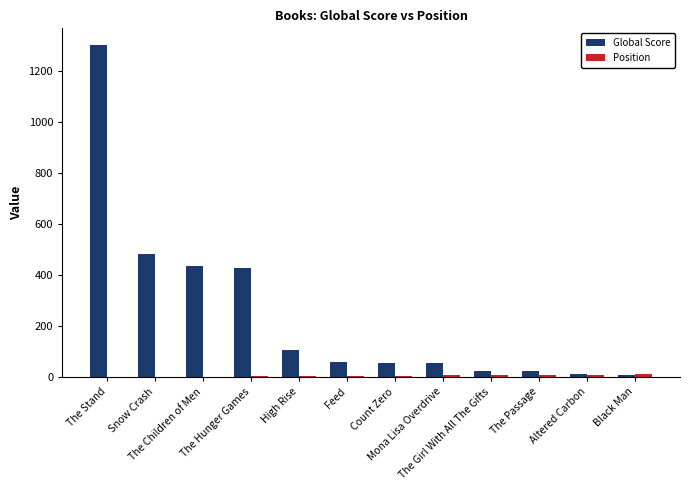

Which series has the largest total across all categories?

Global Score